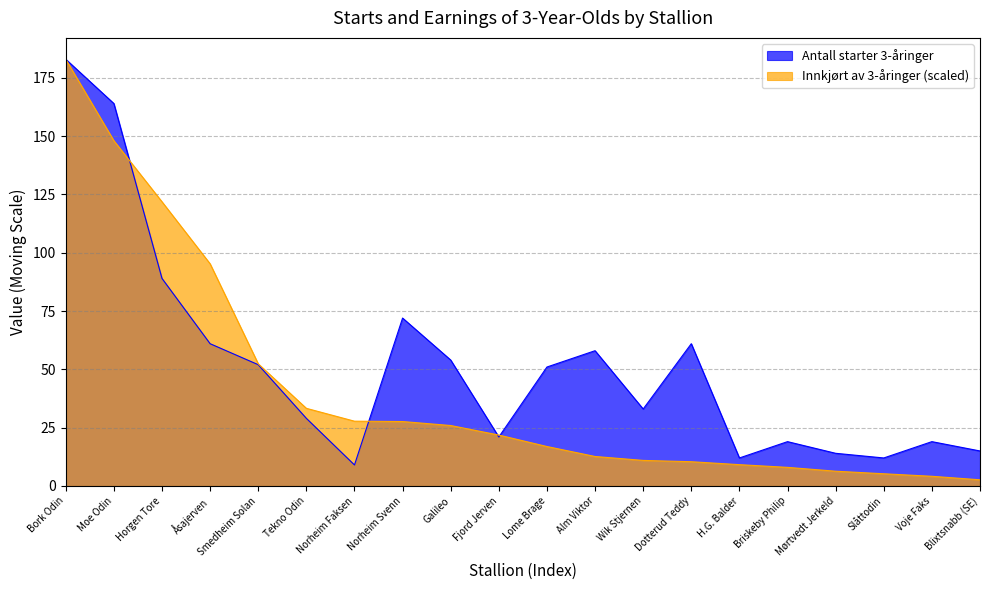

At how many categories does at least one series exceed 168?

1